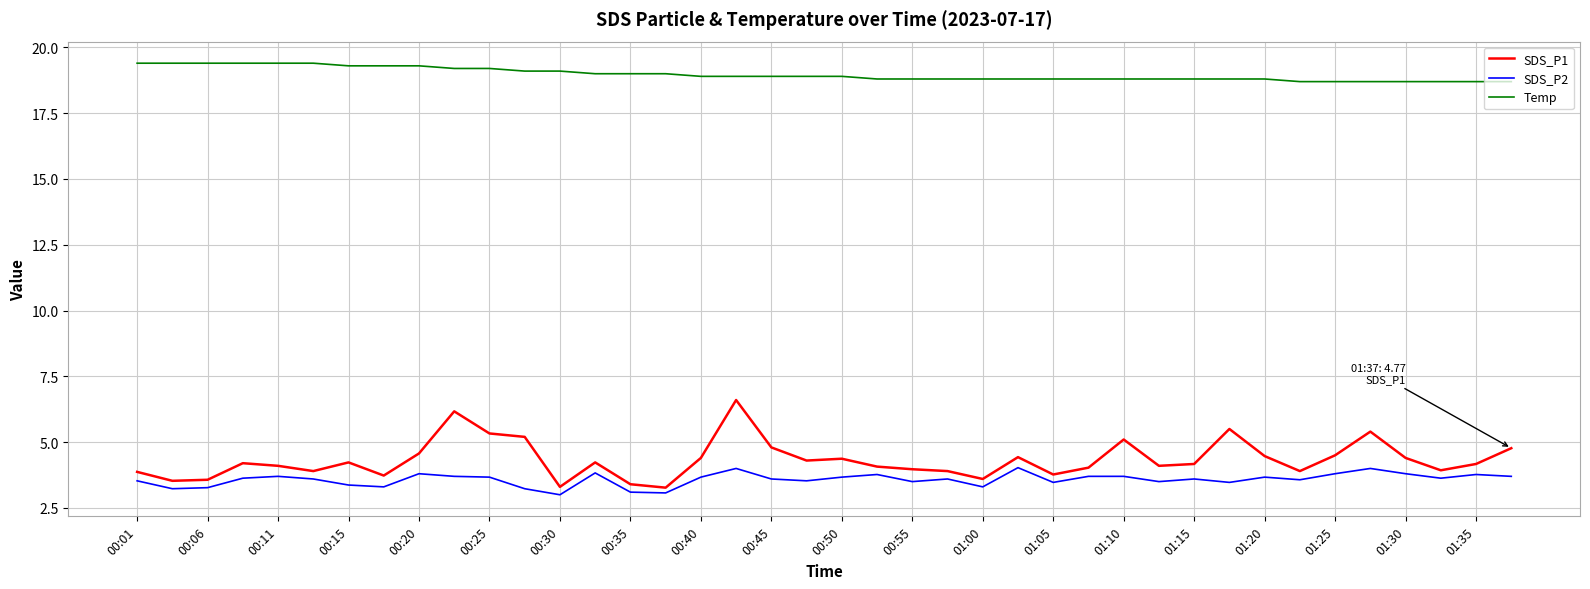

True or false: Temp and SDS_P1 intersect in this chart.

False